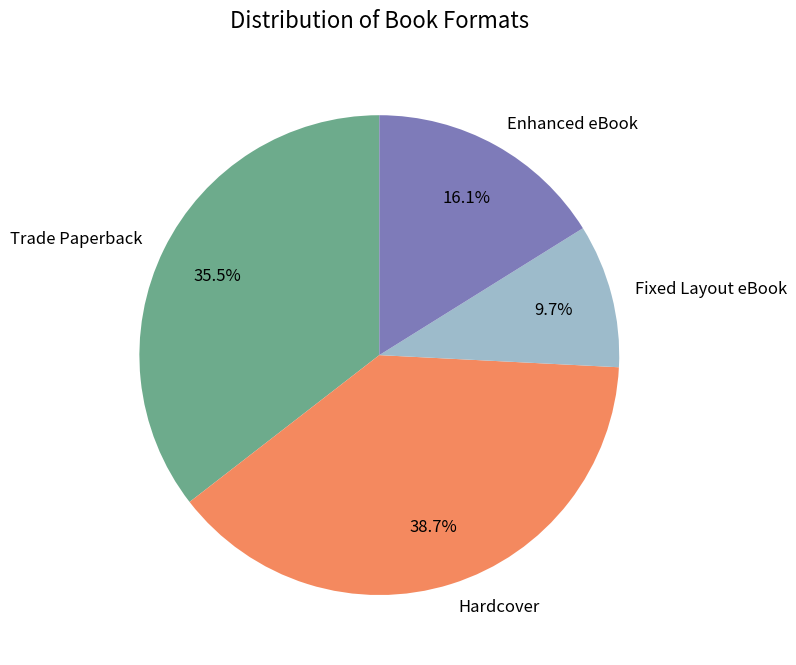

Which category has the biggest portion of the pie?

Hardcover